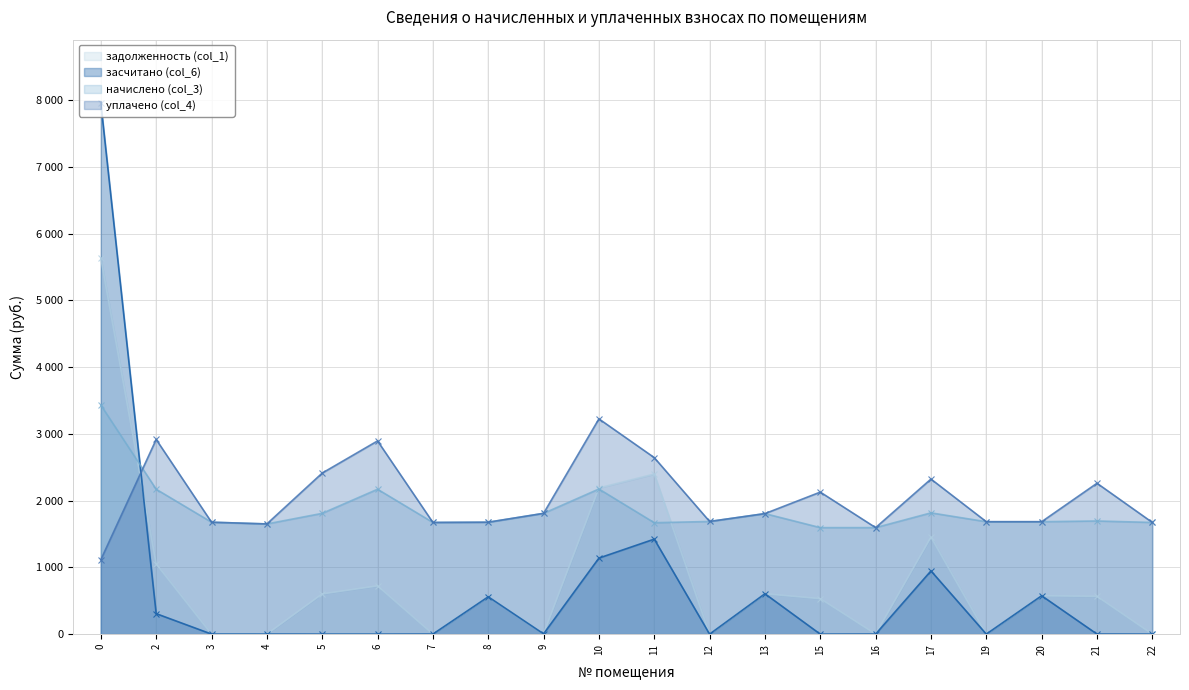

Which series has the largest total across all categories?

уплачено (col_4)